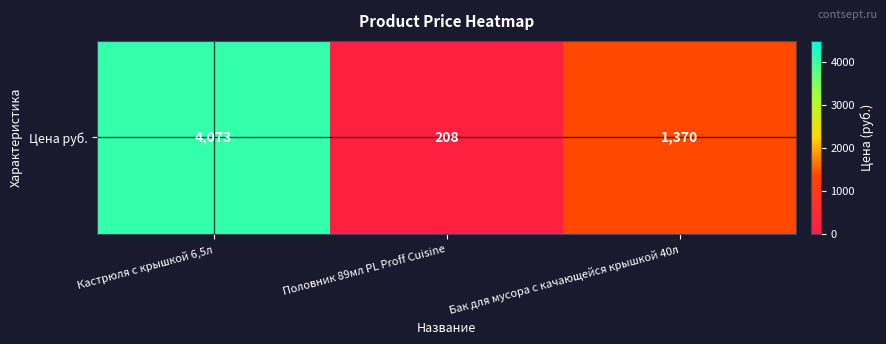

How many values exceed 1370?

1